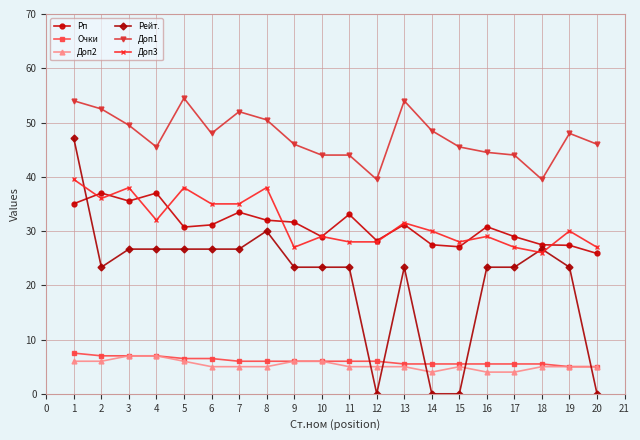

Which series has the widest spread of values?

Рейт.